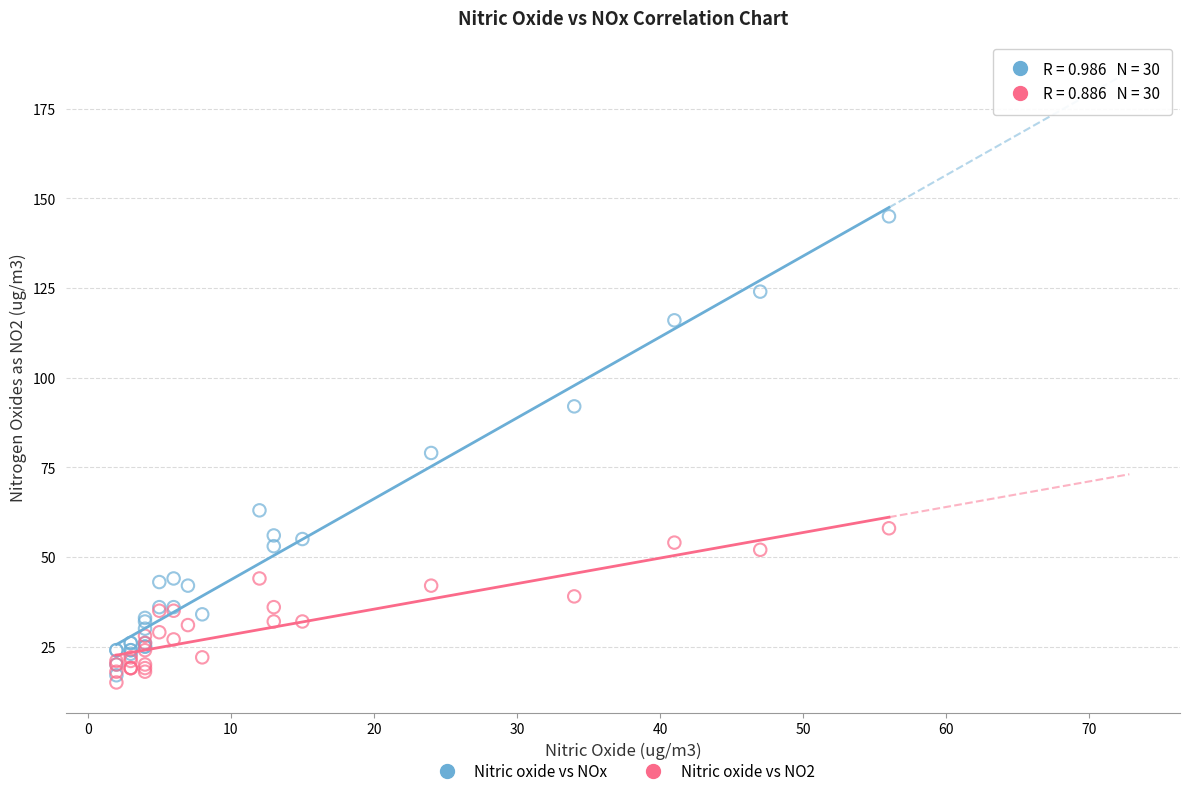

Which series contains the lowest Y value?

Nitric oxide vs NO2